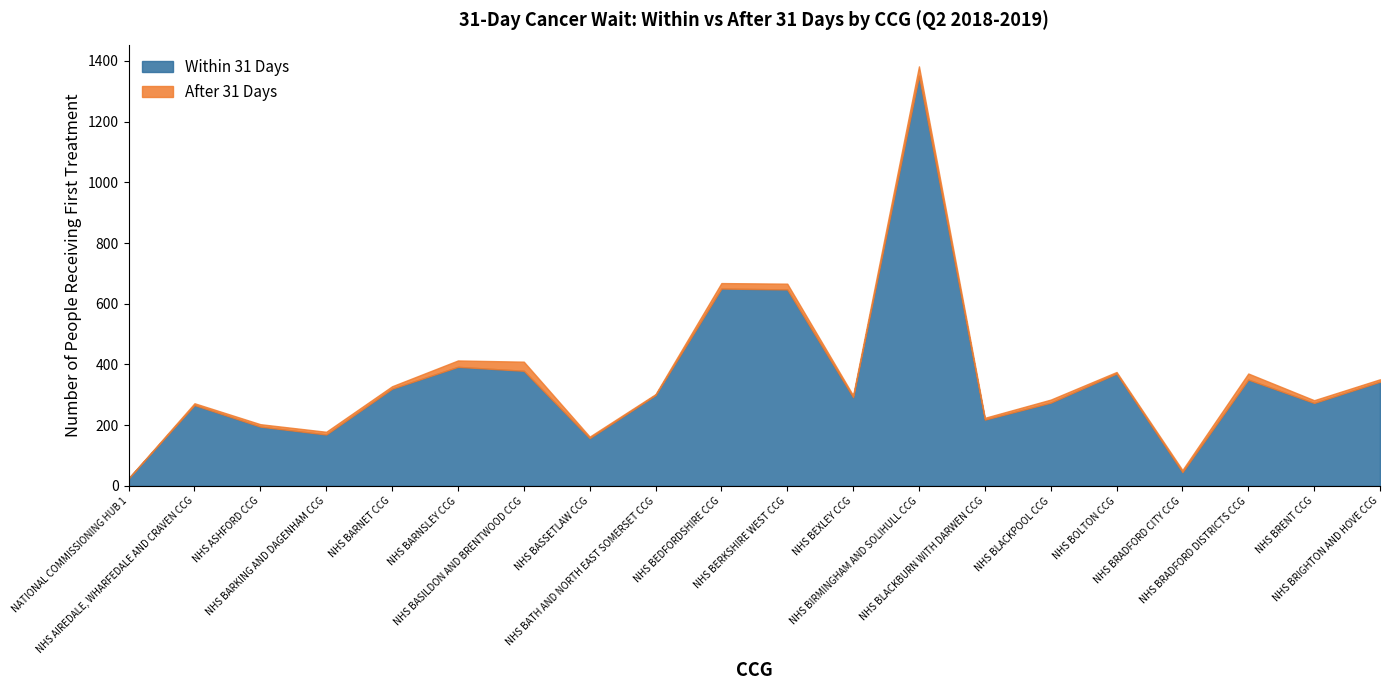

At which label does After 31 Days first exceed 8?

NHS BARKING AND DAGENHAM CCG